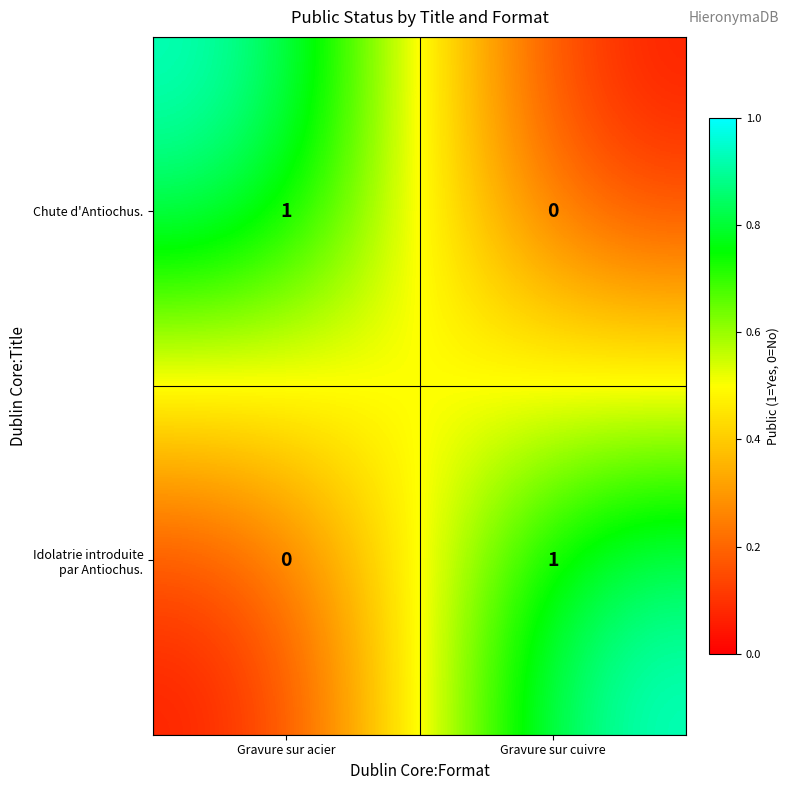

List the labels in order of Chute d'Antiochus. value, largest first.

Gravure sur acier, Gravure sur cuivre